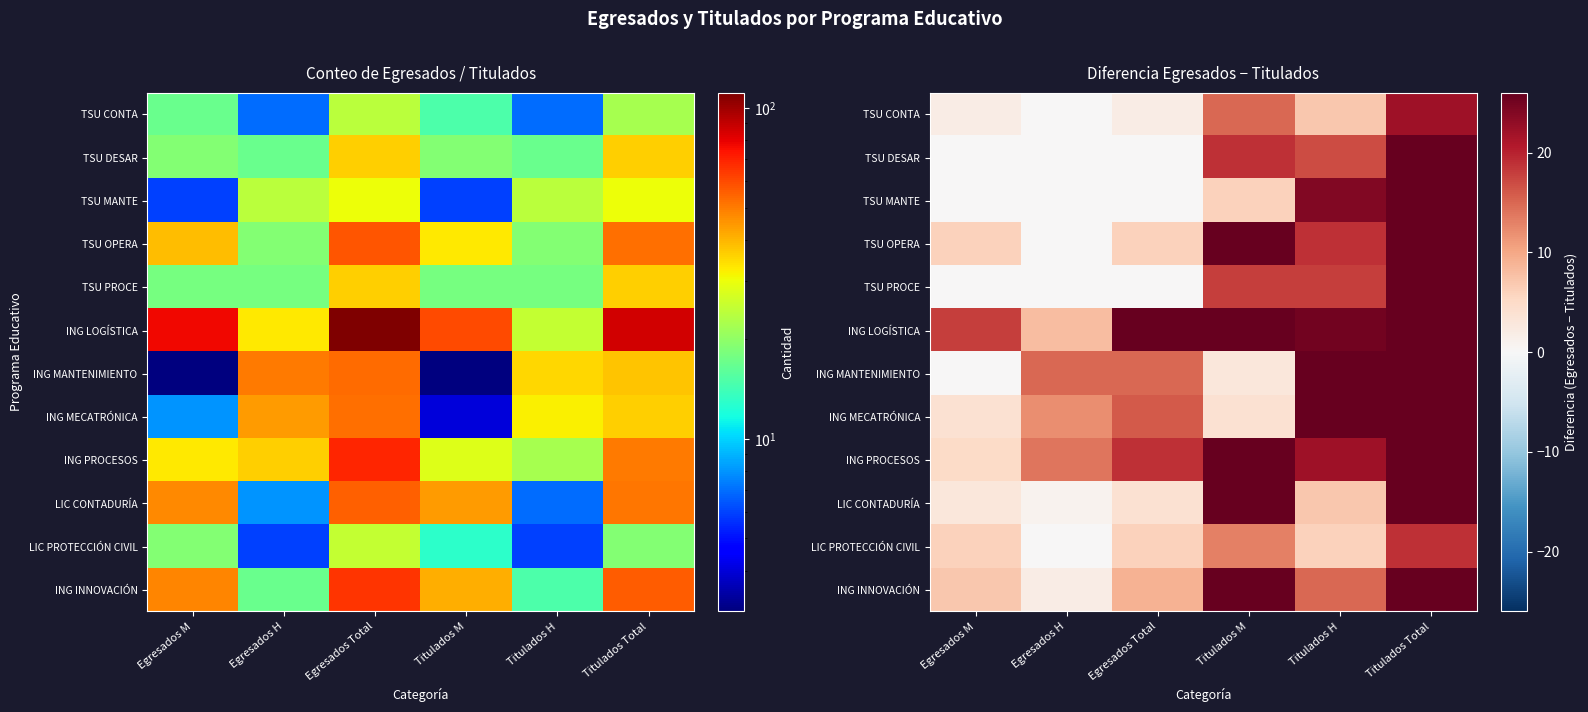

The TSU OPERA series shows 6 at Titulados H. True or false?

False